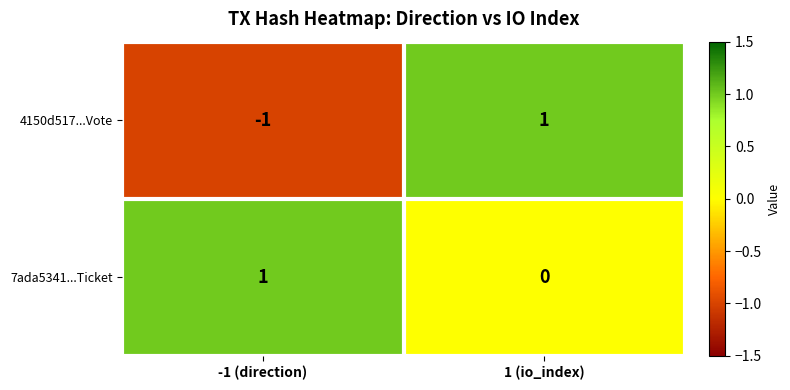

The 7ada5341...Ticket series shows 0 at 1 (io_index). True or false?

True